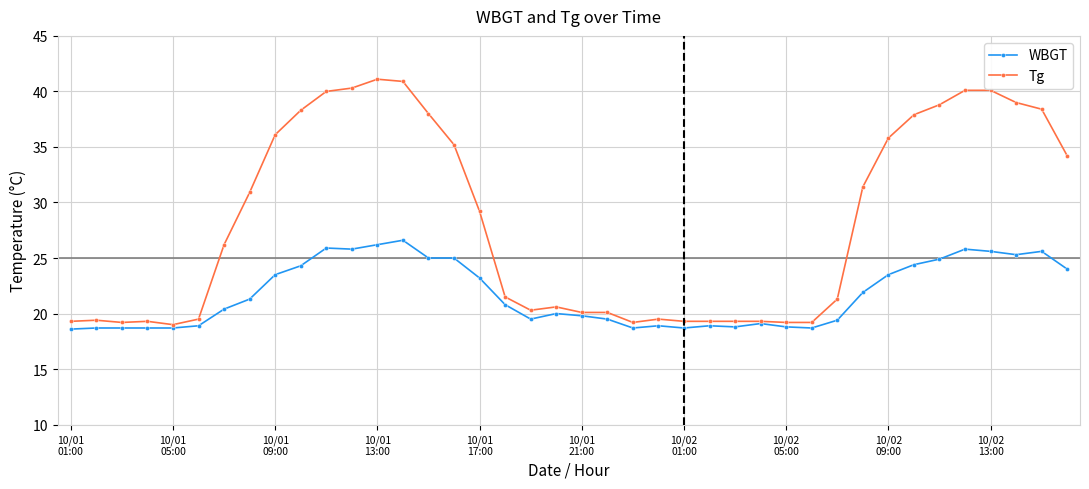

Which series has the largest total across all categories?

Tg